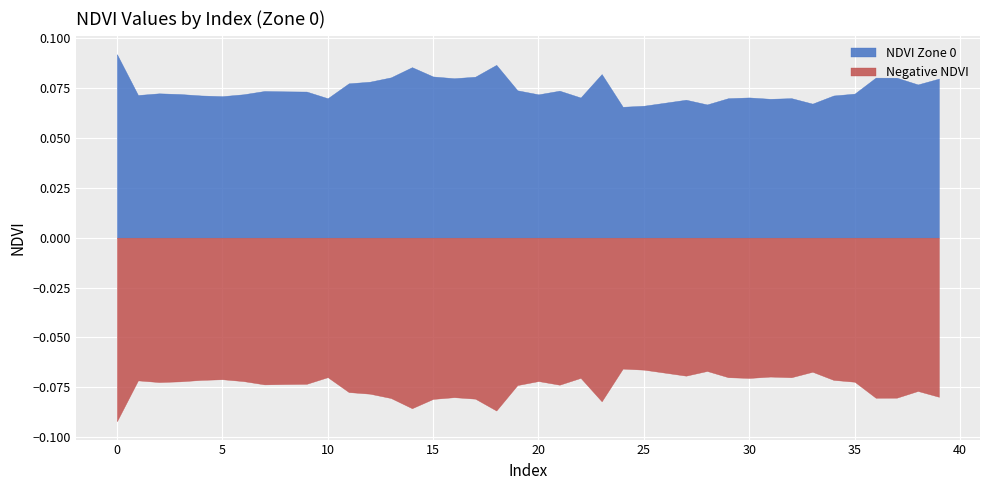

Reading left to right, extract all data points from this chart.

NDVI Zone 0: 0.1	0.1	0.1	0.1	0.1	0.1	0.1	0.1	0.1	0.1	0.1	0.1	0.1	0.1	0.1	0.1	0.1	0.1	0.1	0.1	0.1	0.1	0.1	0.1	0.1	0.1	0.1	0.1	0.1	0.1	0.1	0.1	0.1	0.1	0.1	0.1	0.1	0.1	0.1	0.1
Negative NDVI: -0.1	-0.1	-0.1	-0.1	-0.1	-0.1	-0.1	-0.1	-0.1	-0.1	-0.1	-0.1	-0.1	-0.1	-0.1	-0.1	-0.1	-0.1	-0.1	-0.1	-0.1	-0.1	-0.1	-0.1	-0.1	-0.1	-0.1	-0.1	-0.1	-0.1	-0.1	-0.1	-0.1	-0.1	-0.1	-0.1	-0.1	-0.1	-0.1	-0.1